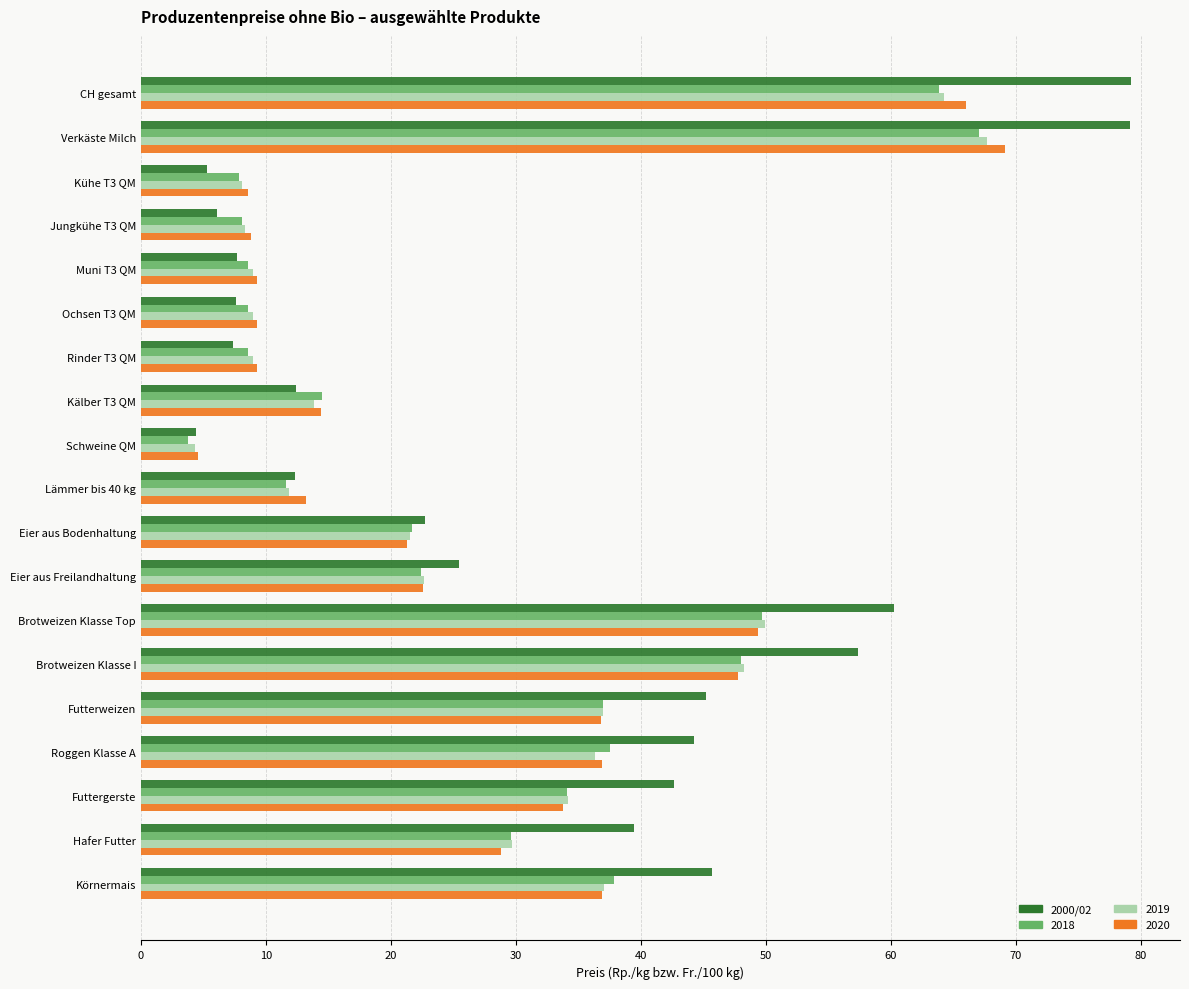

What is the total value across all series at Eier aus Bodenhaltung?

87.3